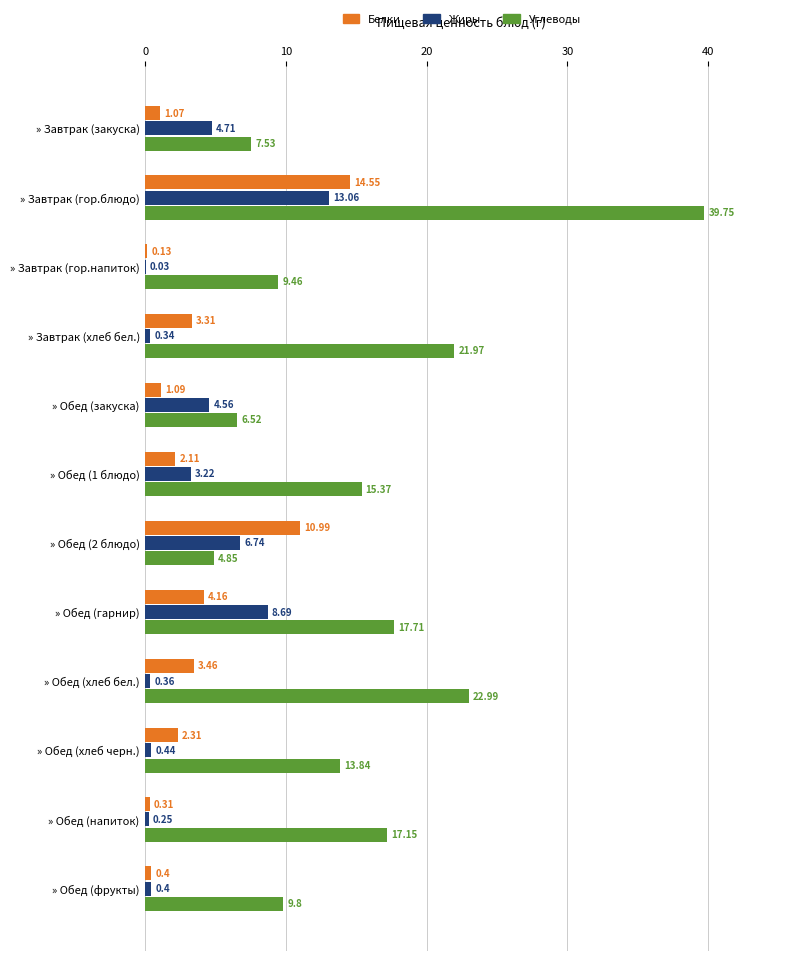

Which series has the largest total across all categories?

Углеводы